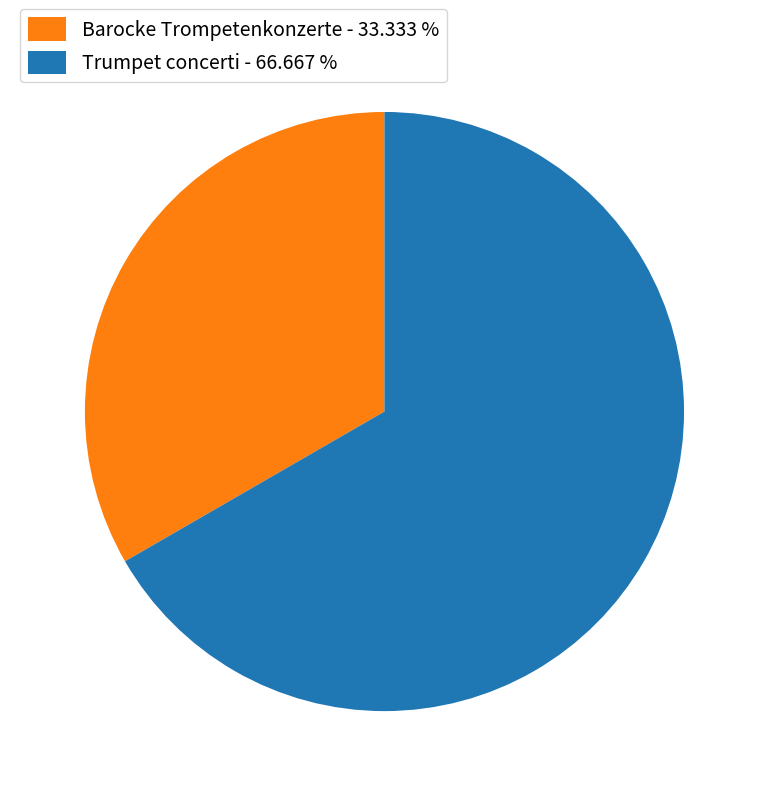

Which category has the smallest portion of the pie?

Barocke Trompetenkonzerte